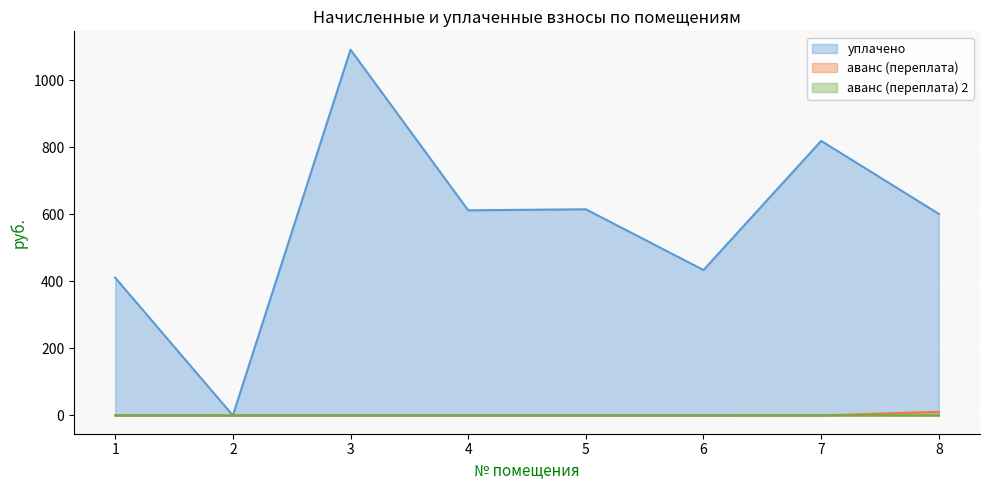

List the labels in order of аванс (переплата) (line) value, largest first.

8, 1, 2, 3, 4, 5, 6, 7